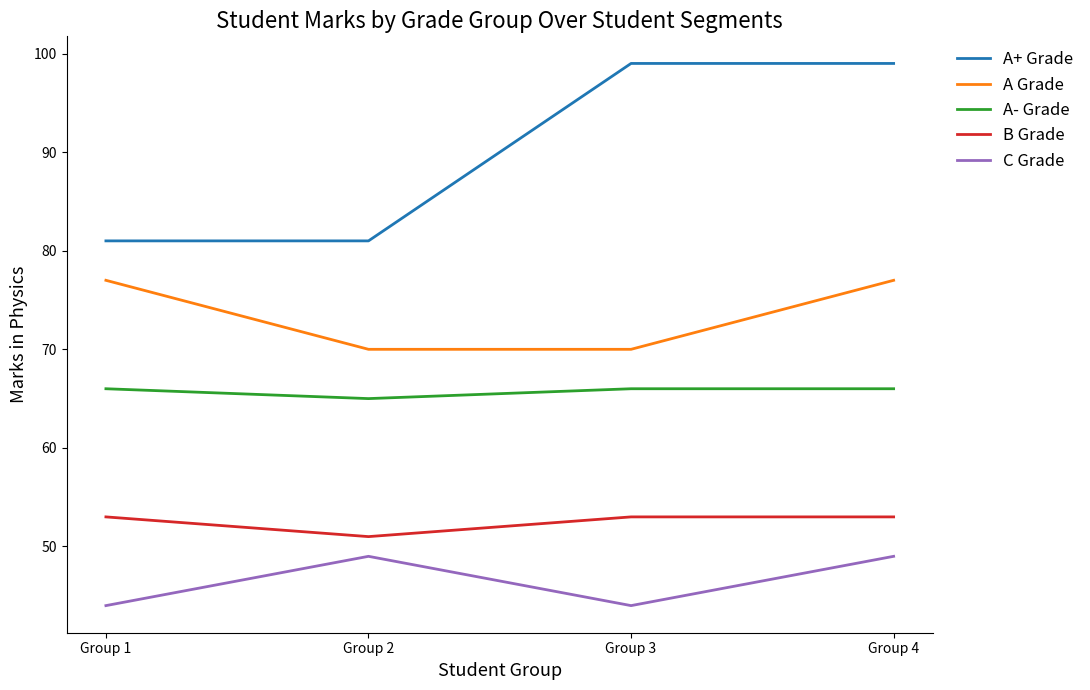

Reading left to right, transcribe all the data shown in this chart.

A+ Grade: Group 1=81	Group 2=81	Group 3=99	Group 4=99
A Grade: Group 1=77	Group 2=70	Group 3=70	Group 4=77
A- Grade: Group 1=66	Group 2=65	Group 3=66	Group 4=66
B Grade: Group 1=53	Group 2=51	Group 3=53	Group 4=53
C Grade: Group 1=44	Group 2=49	Group 3=44	Group 4=49